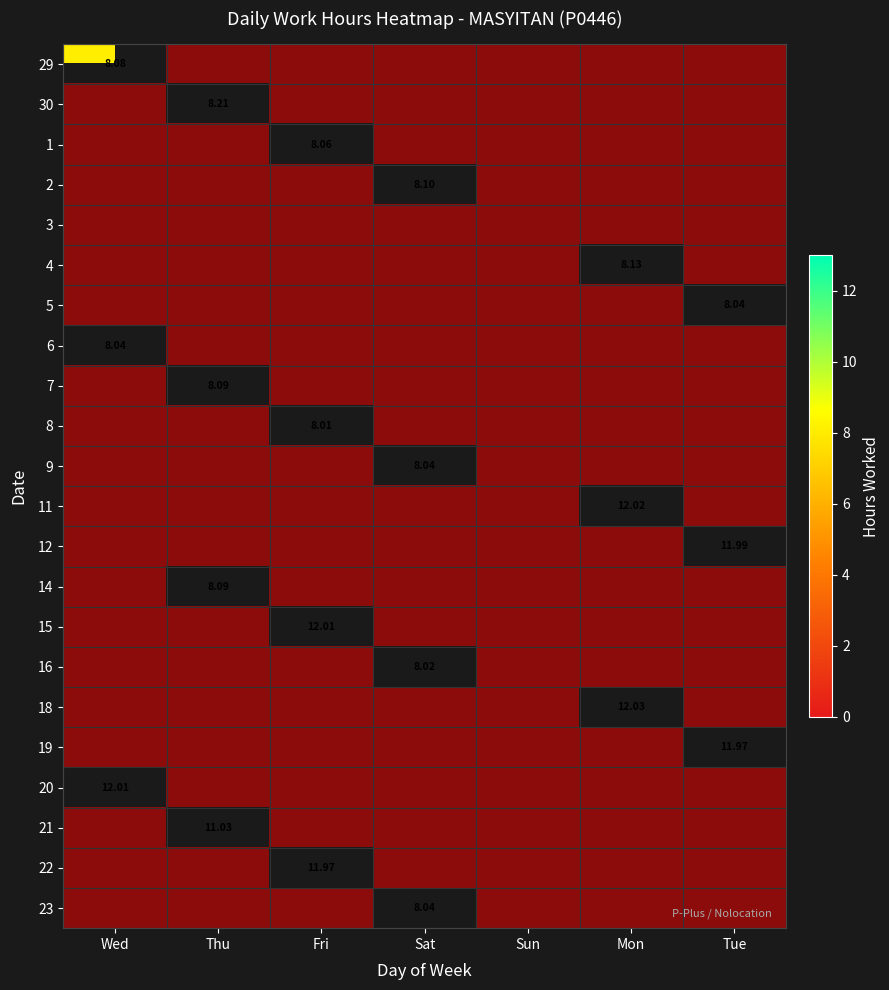

At which label does 1 reach its peak?

Fri